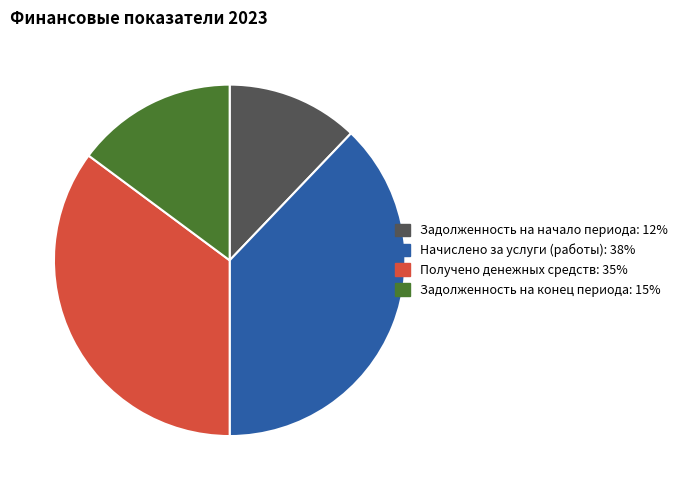

Is the sum of Задолженность на начало периода: 12% and Задолженность на конец периода: 15% greater than half?

No